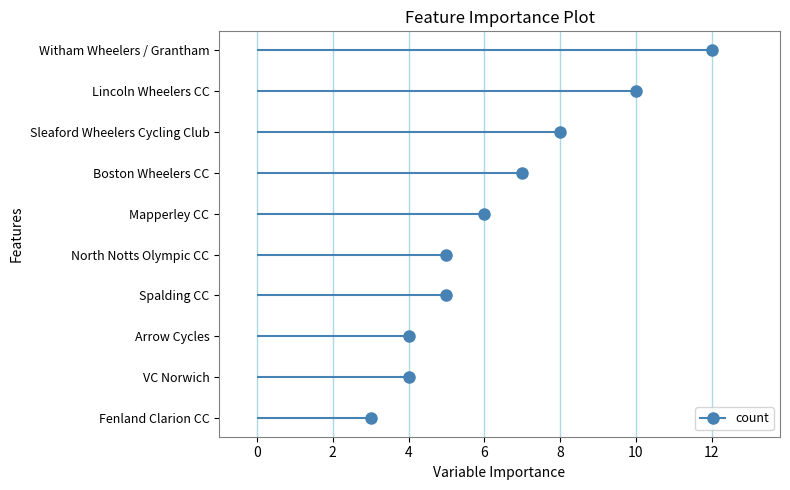

The chart shows a value of 10 at Lincoln Wheelers CC. True or false?

True